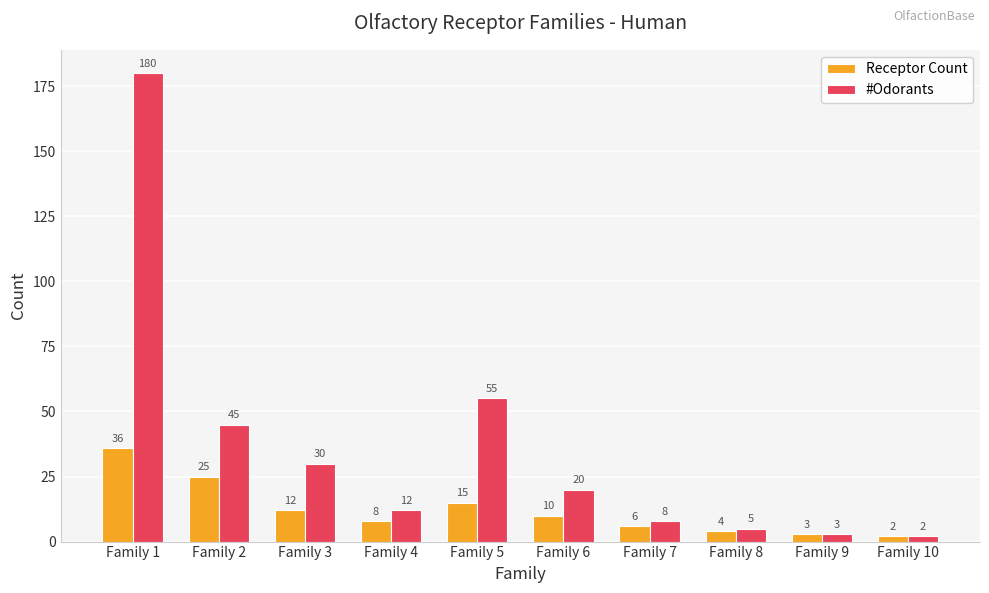

What is the sum of all #Odorants values?

360